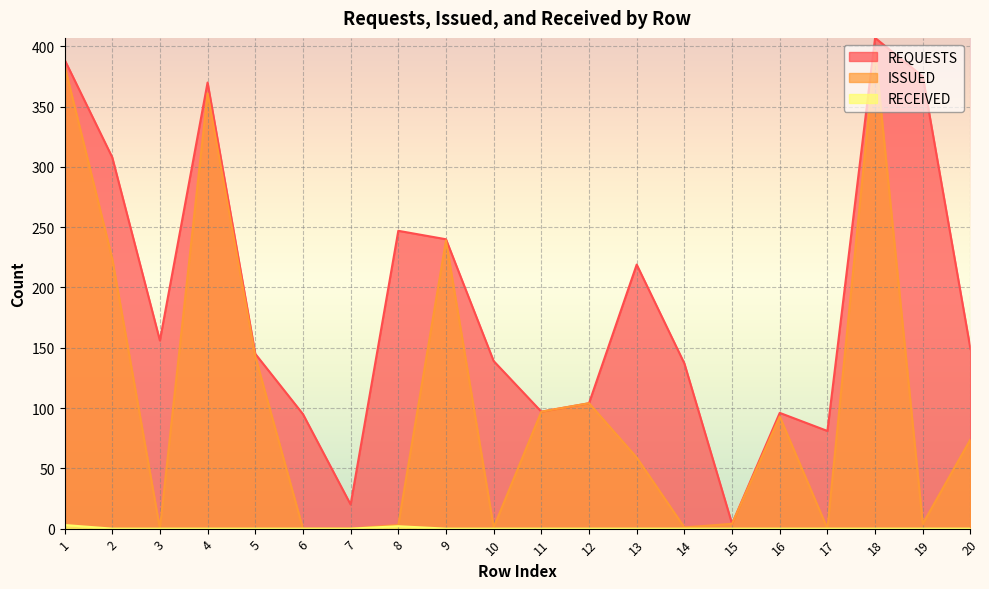

How many distinct data groups are displayed?

3